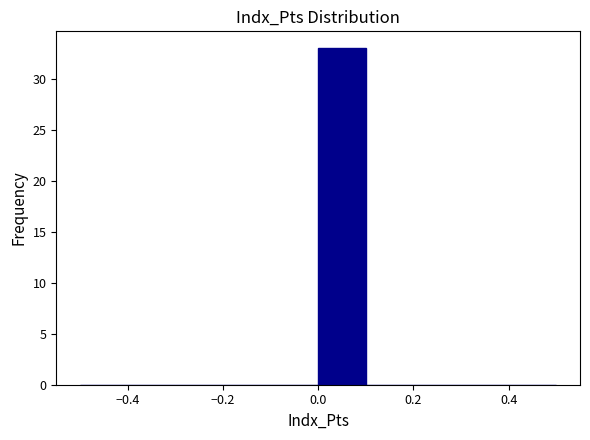

Reading left to right, transcribe this chart: for each bar, give the range it covers on the x-axis and its height. The values are not printed on the chart, so give them approximately, as read against the axis.

-0.5 to -0.4: 0
-0.4 to -0.3: 0
-0.3 to -0.2: 0
-0.2 to -0.1: 0
-0.1 to 0.0: 0
0.0 to 0.1: 33
0.1 to 0.2: 0
0.2 to 0.3: 0
0.3 to 0.4: 0
0.4 to 0.5: 0